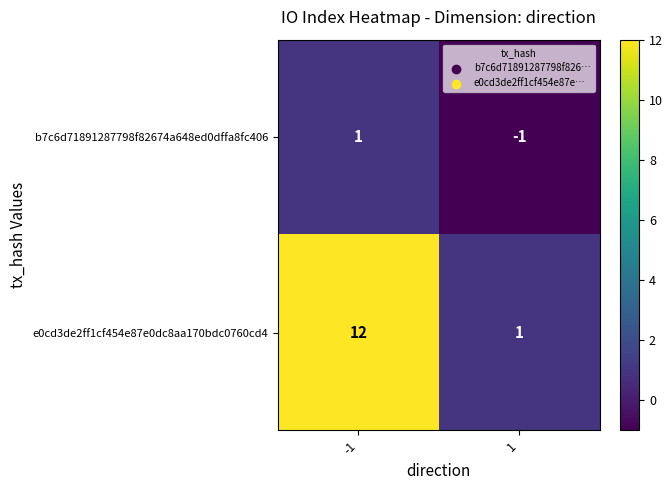

List the series in order of their peak value, lowest first.

b7c6d71891287798f82674a648ed0dffa8fc406, e0cd3de2ff1cf454e87e0dc8aa170bdc0760cd4